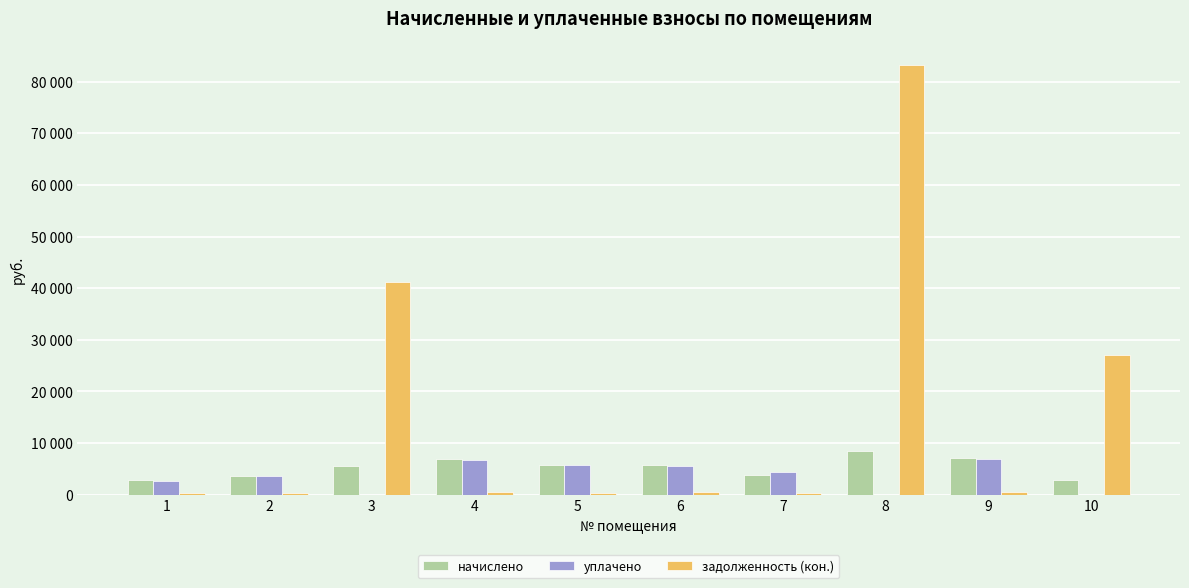

What are all the series names shown in the legend?

начислено, уплачено, задолженность (кон.)